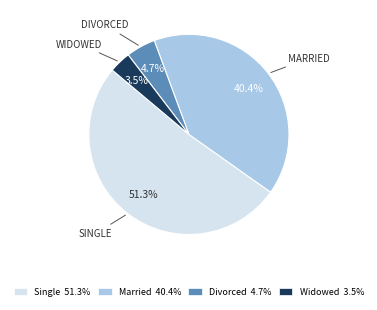

Which has a higher value, Single 51.3% or Widowed 3.5%?

Single 51.3%